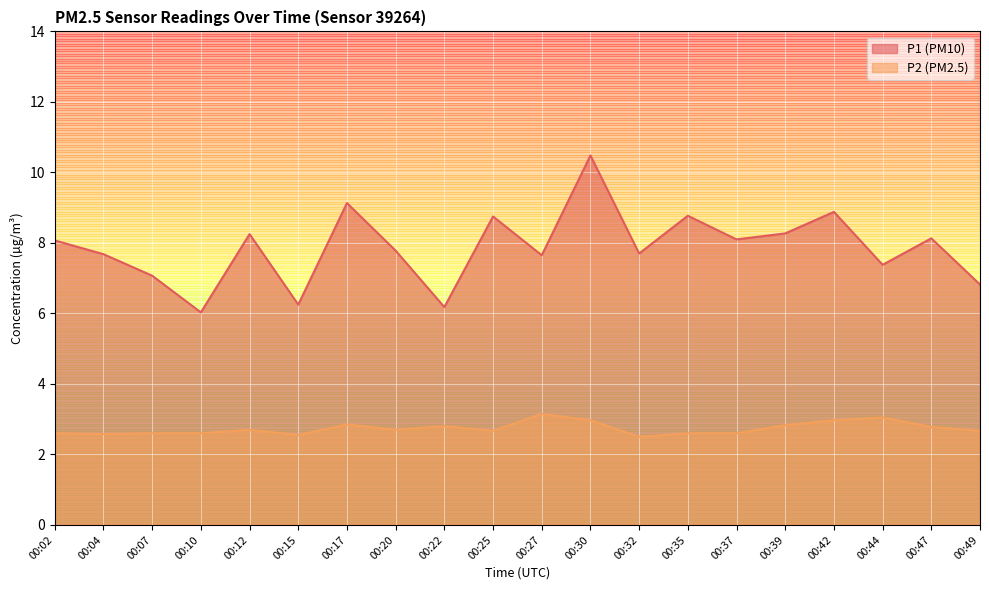

List the series in order of their overall mean, highest first.

P1, P2